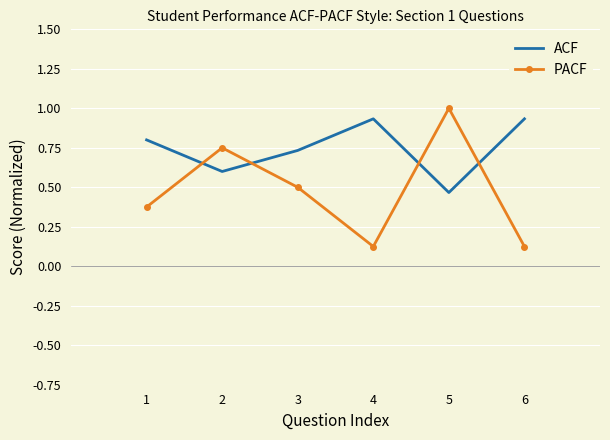

True or false: ACF and PACF cross at least once.

True